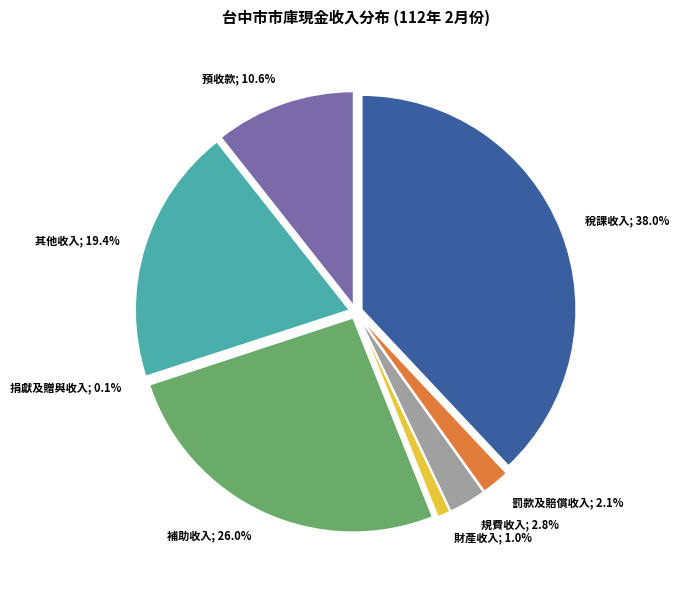

Does any single category account for the majority?

No